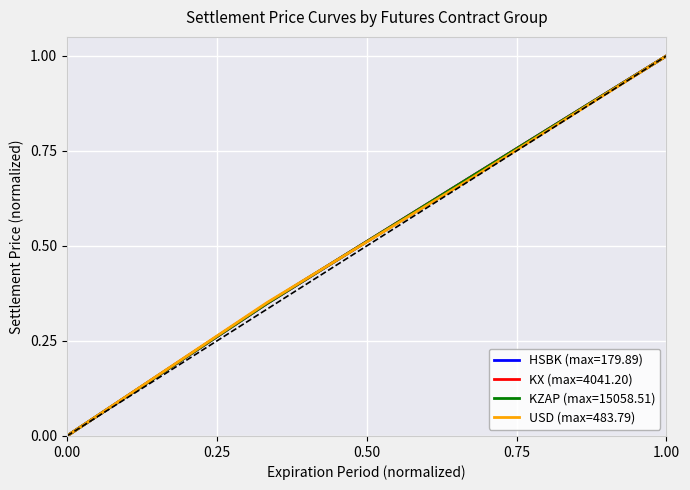

What is the highest value of the KX (max=4041.20) series?

1.0